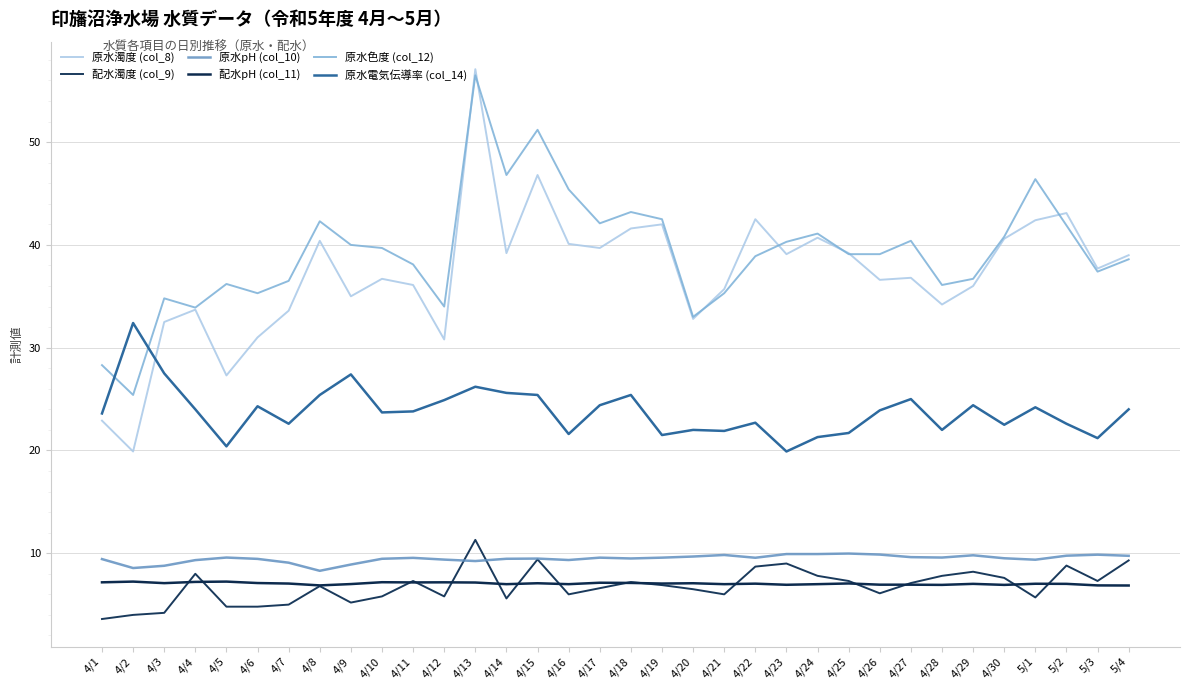

What is the greatest value displayed?

57.1